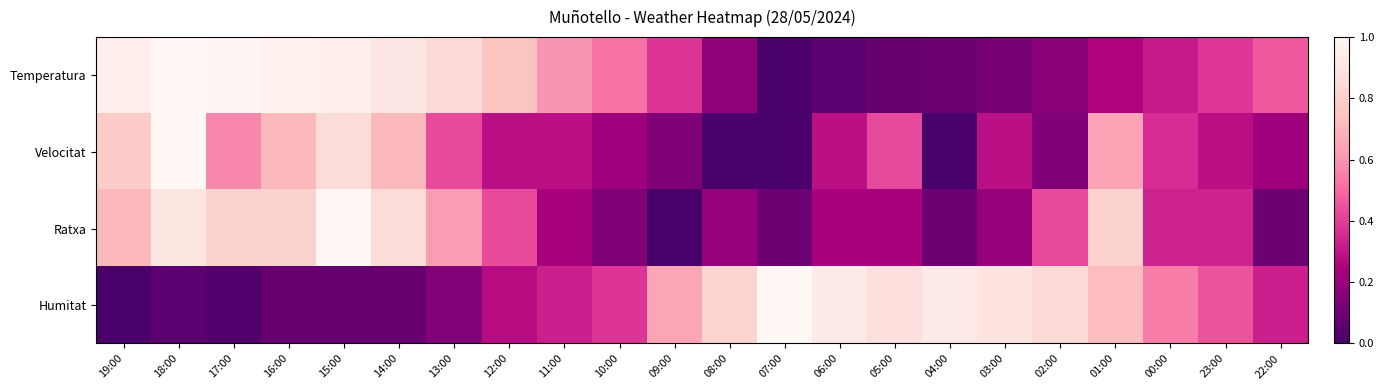

Which series has the largest total across all categories?

Temperatura